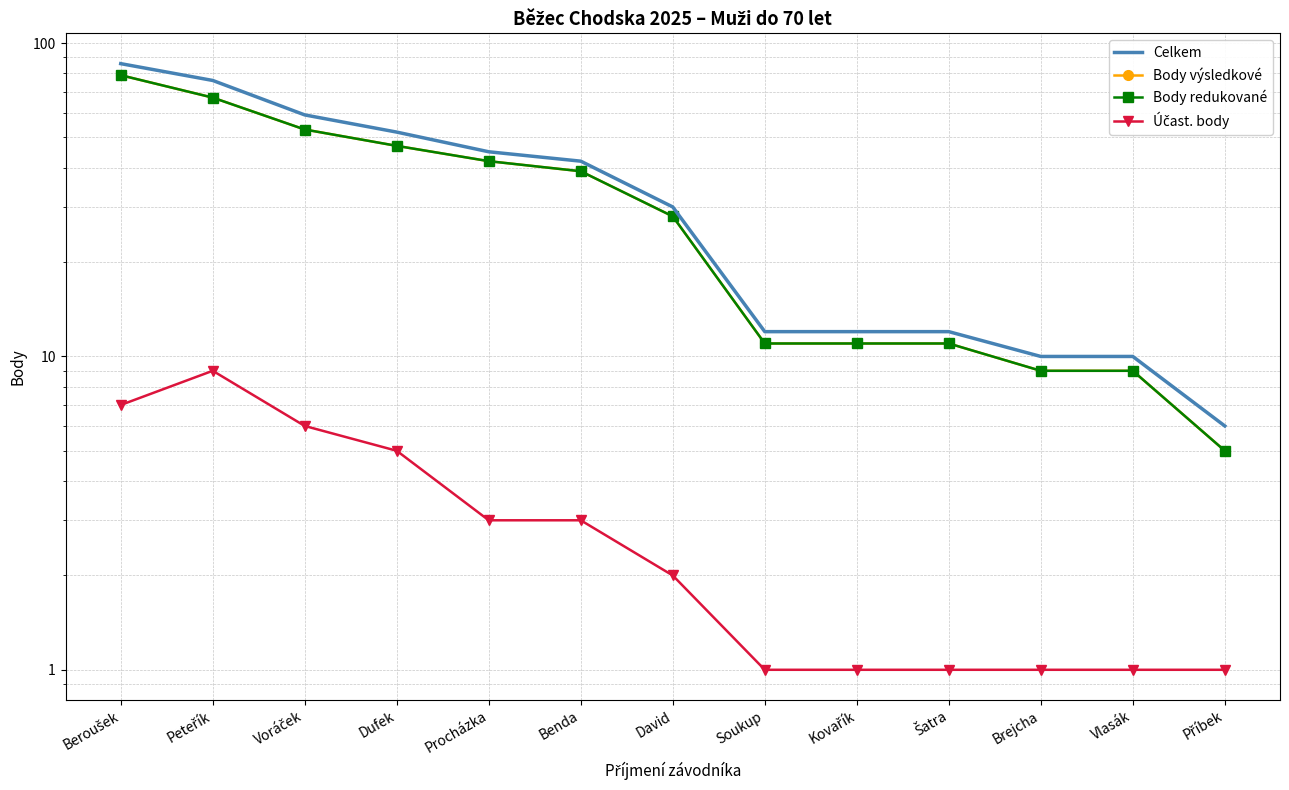

True or false: Účast. body and Body redukované cross at least once.

False